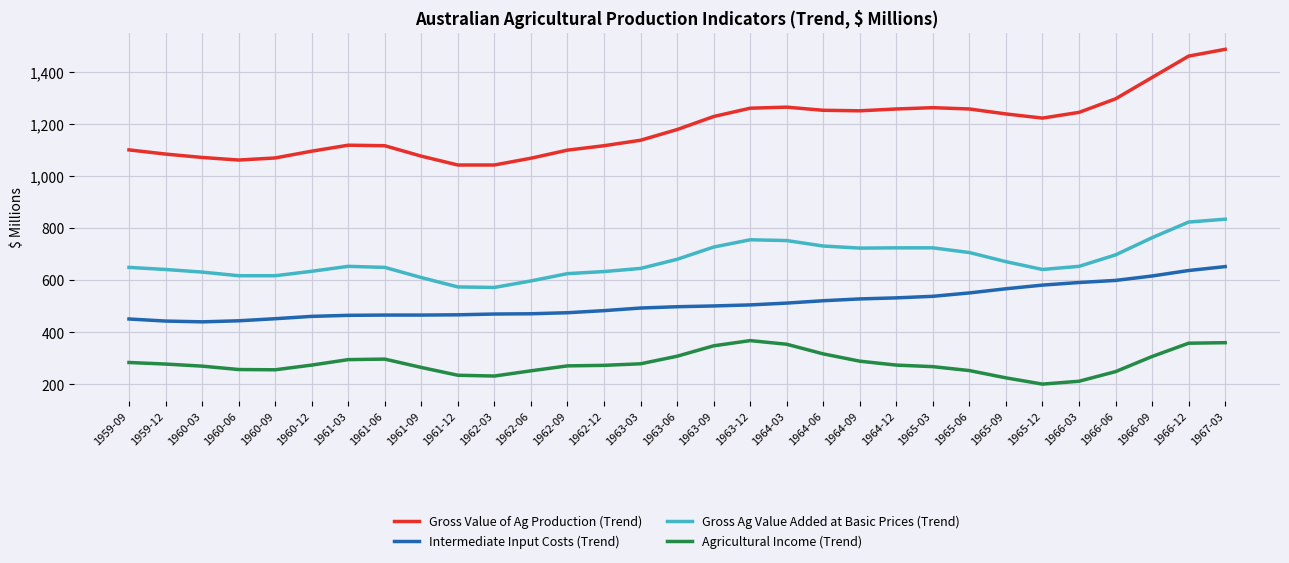

True or false: Intermediate Input Costs (Trend) and Gross Ag Value Added at Basic Prices (Trend) intersect in this chart.

False